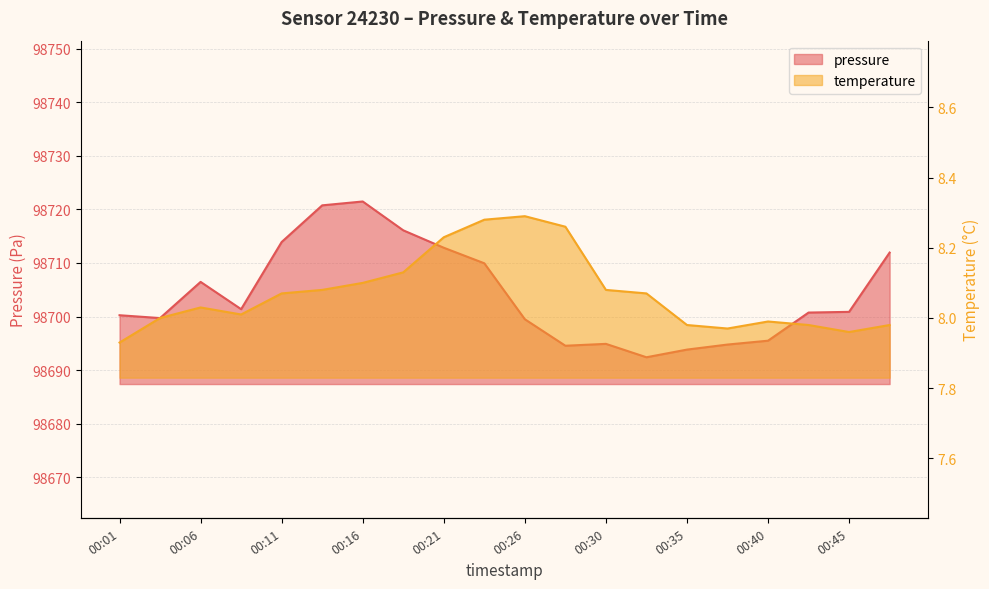

Reading left to right, list all the values displayed in this chart.

pressure: 00:01=98700.2	00:04=98699.7	00:06=98706.5	00:08=98701.4	00:11=98713.9	00:13=98720.8	00:16=98721.5	00:18=98716.1	00:21=98712.8	00:23=98709.9	00:26=98699.5	00:28=98694.6	00:30=98694.9	00:33=98692.4	00:35=98693.8	00:38=98694.8	00:40=98695.5	00:43=98700.8	00:45=98700.9	00:48=98711.9
temperature: 00:01=7.9	00:04=8.0	00:06=8.0	00:08=8.0	00:11=8.1	00:13=8.1	00:16=8.1	00:18=8.1	00:21=8.2	00:23=8.3	00:26=8.3	00:28=8.3	00:30=8.1	00:33=8.1	00:35=8.0	00:38=8.0	00:40=8.0	00:43=8.0	00:45=8.0	00:48=8.0